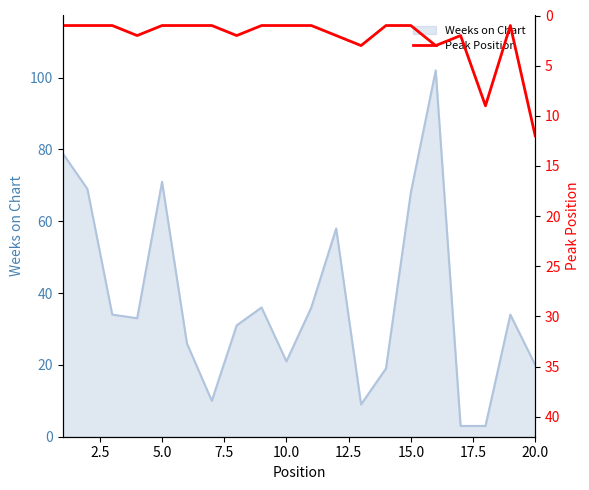

What is the maximum value for Weeks on Chart?

102